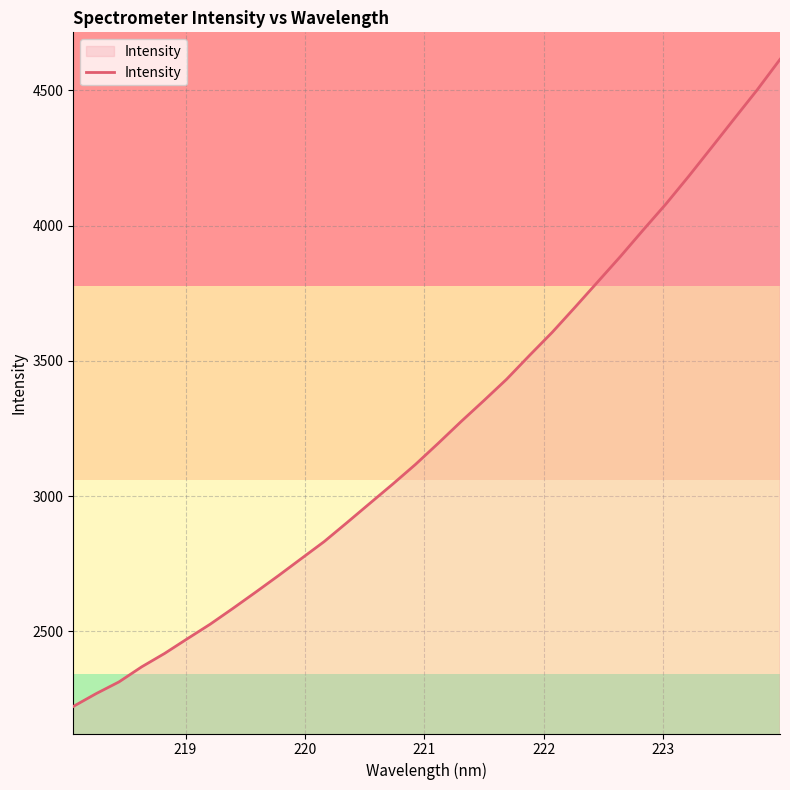

What is the maximum value shown in the chart?

4614.7